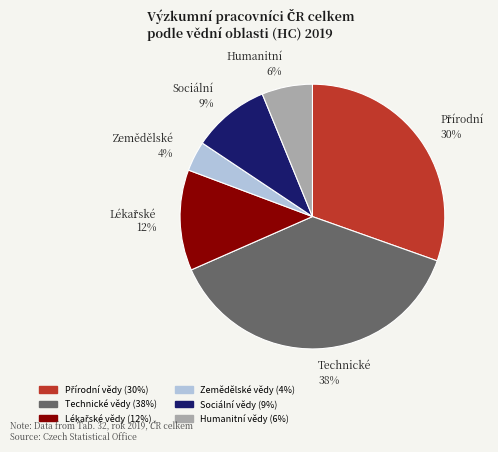

Is there a majority slice in this chart?

No